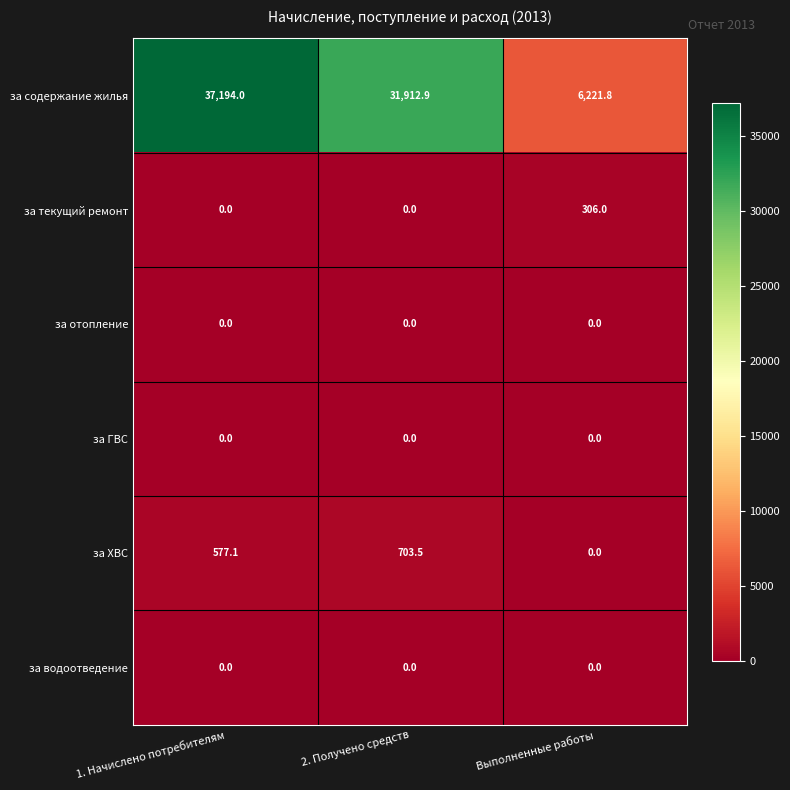

What is the sum of all за текущий ремонт values?

306.0